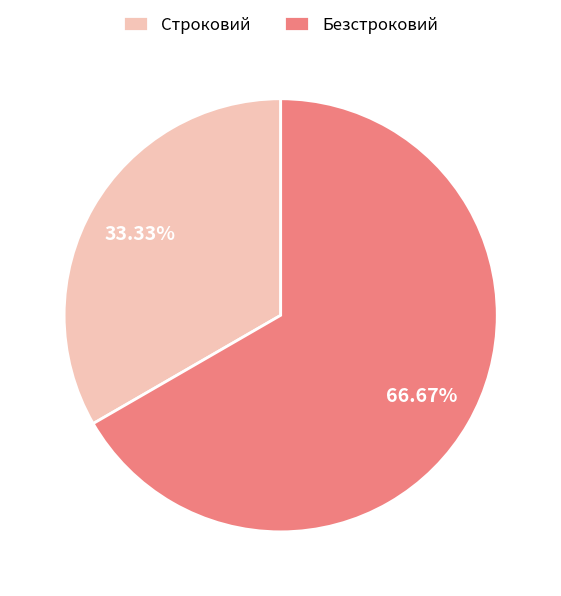

To the nearest percent, what is the difference between the Безстроковий and Строковий slice percentages?

33%